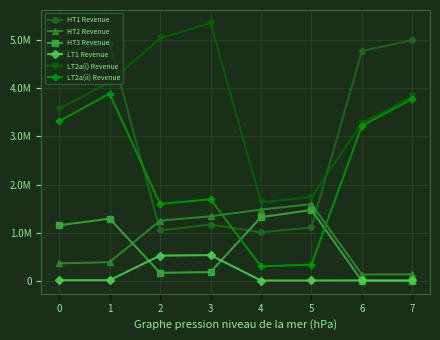

What is the maximum value for HT3 Revenue?

1474348.0